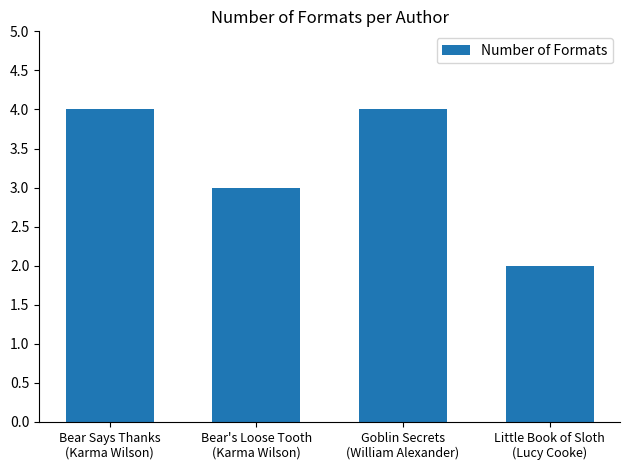

How many distinct data groups are displayed?

1